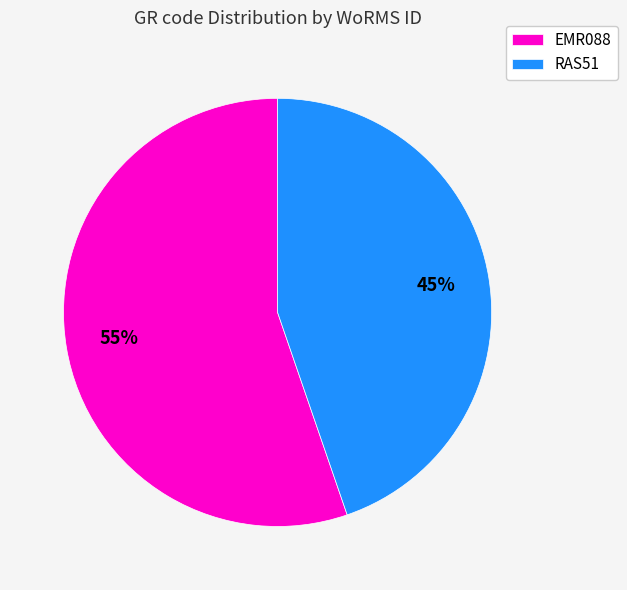

What percentage is the RAS51 slice, to the nearest percent?

45%